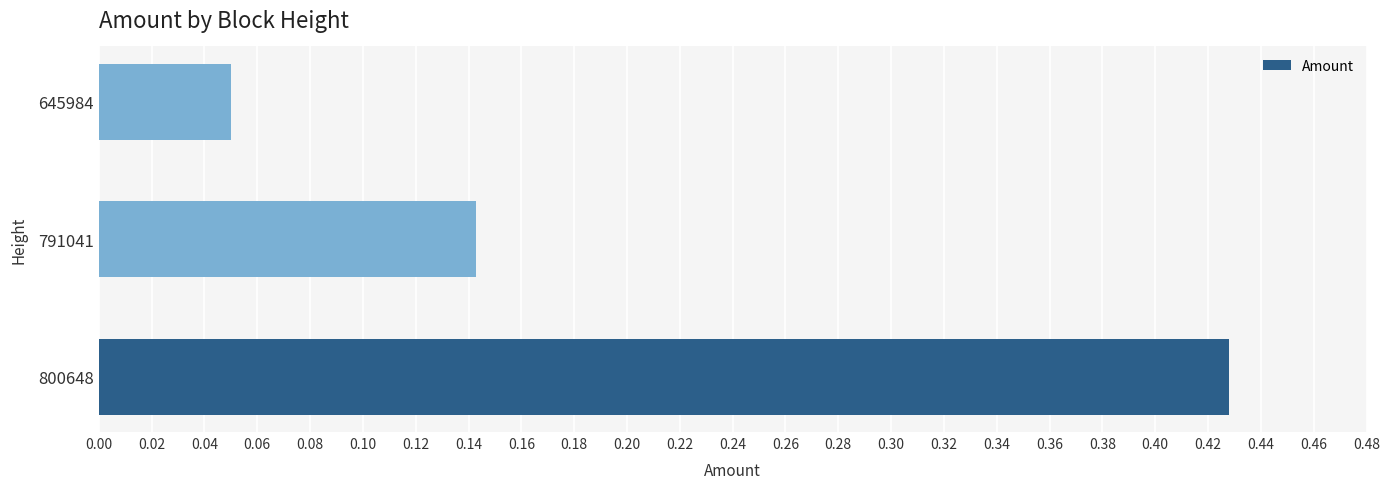

What is the sum of the values at 791041 and 800648?

0.6